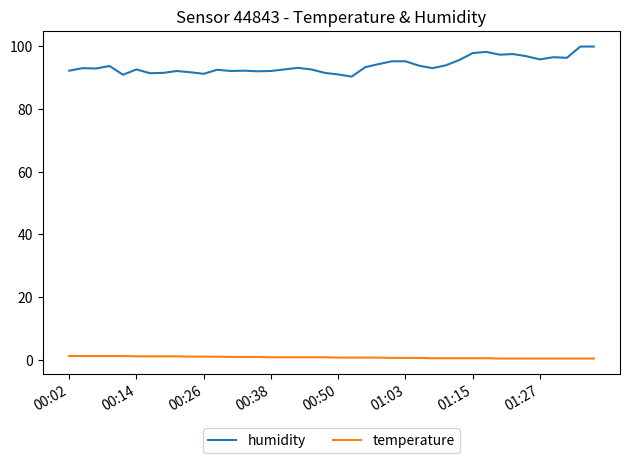

Does the chart have visible grid lines?

No